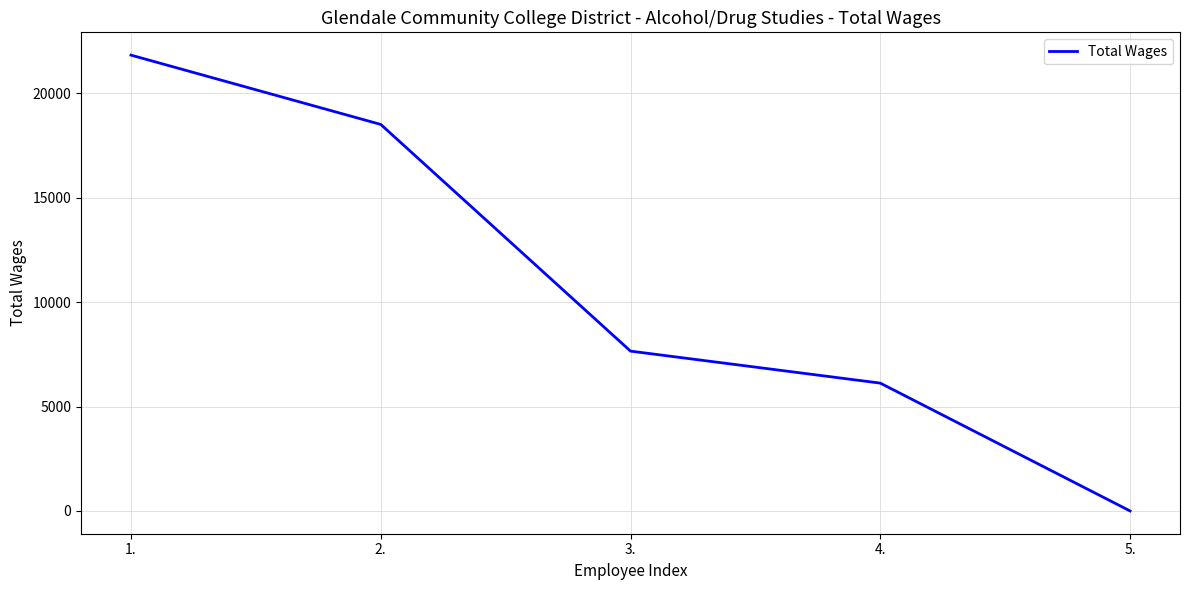

What is the smallest value displayed?

3